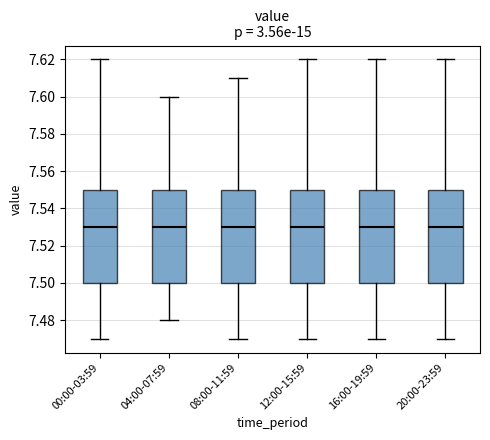

Reading left to right, read every box against the y-axis: the position of its median line, the range the box covers, and the ends of its whiskers. The values are not printed on the chart, so give them approximately, as read against the axis.

00:00-03:59: median 7.53, box 7.50 to 7.55, whiskers 7.47 to 7.62
04:00-07:59: median 7.53, box 7.50 to 7.55, whiskers 7.48 to 7.60
08:00-11:59: median 7.53, box 7.50 to 7.55, whiskers 7.47 to 7.61
12:00-15:59: median 7.53, box 7.50 to 7.55, whiskers 7.47 to 7.62
16:00-19:59: median 7.53, box 7.50 to 7.55, whiskers 7.47 to 7.62
20:00-23:59: median 7.53, box 7.50 to 7.55, whiskers 7.47 to 7.62